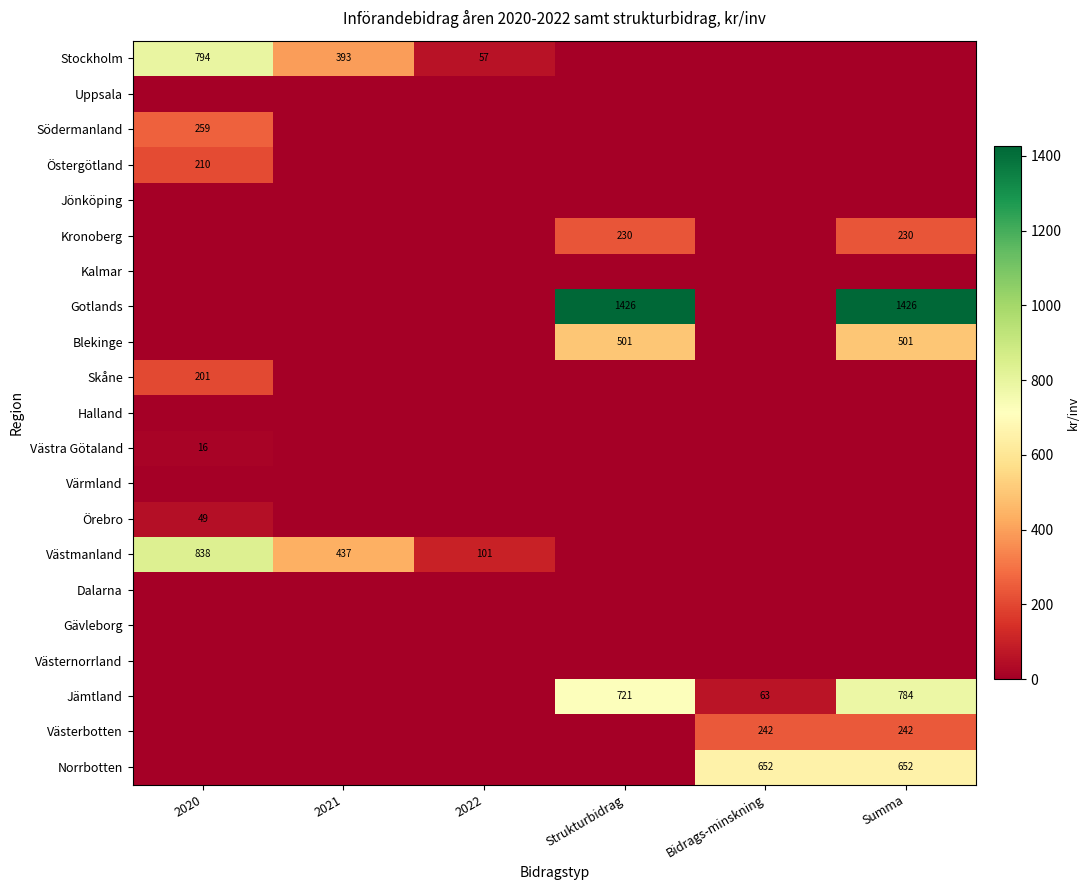

What is the difference between the highest and lowest values at 2022?

101